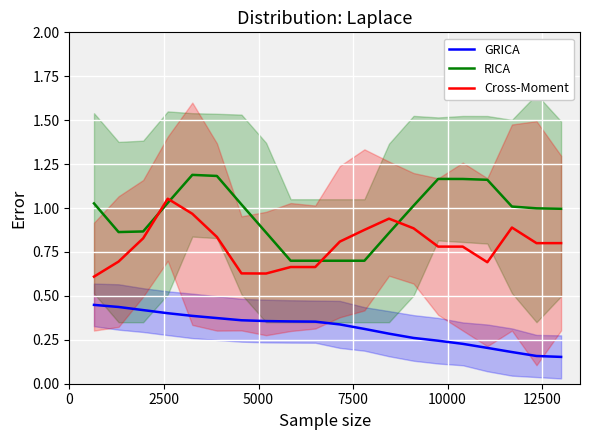

What is the average value of the RICA series?

1.0